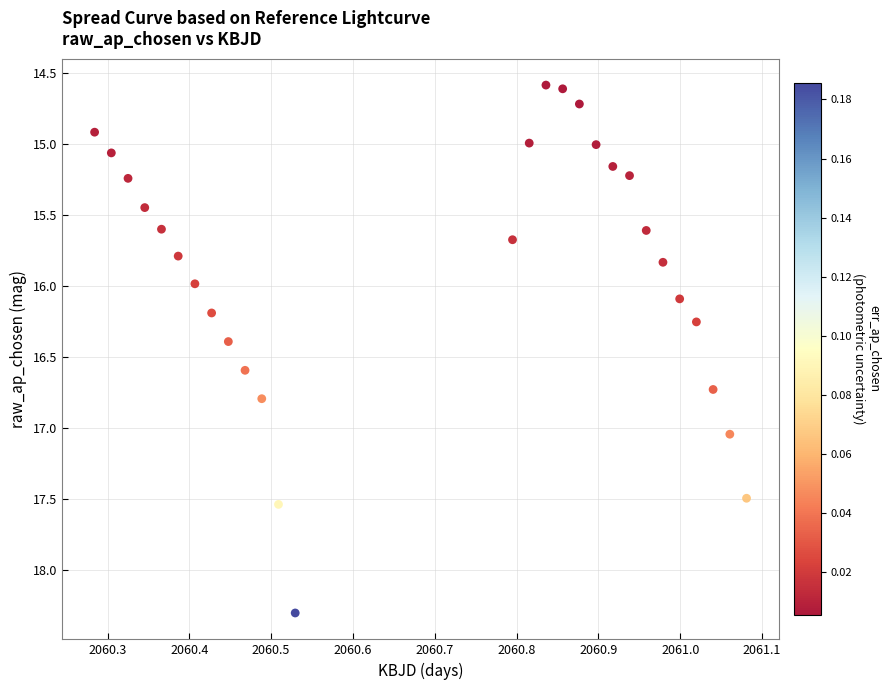

What is the range of X values (max minus min)?

0.8